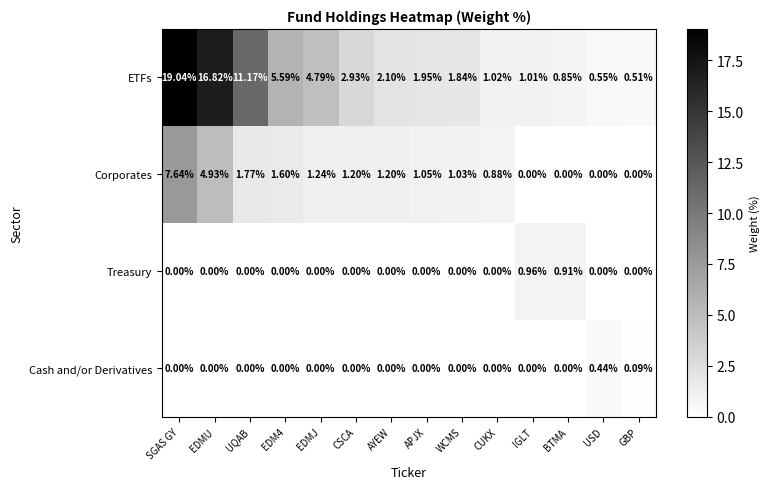

Which series has the largest total across all categories?

ETFs